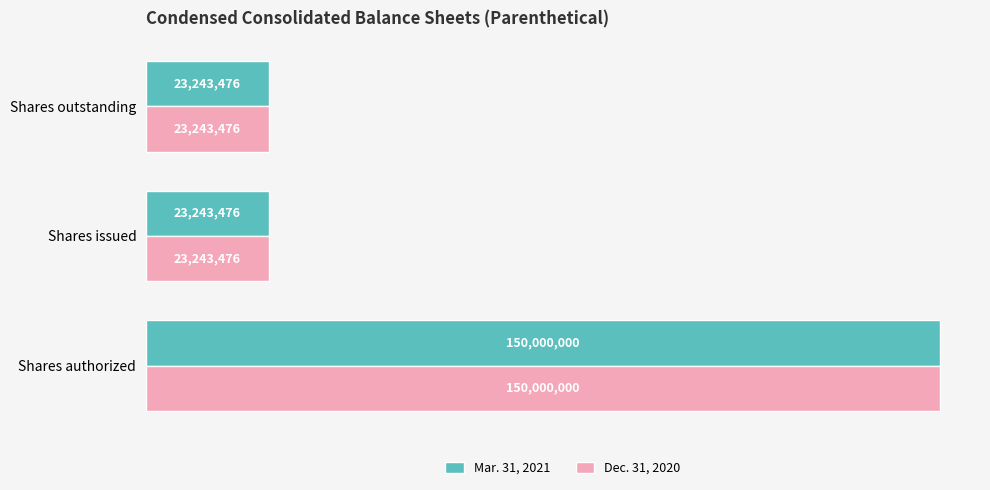

What are all the series names shown in the legend?

Mar. 31, 2021, Dec. 31, 2020